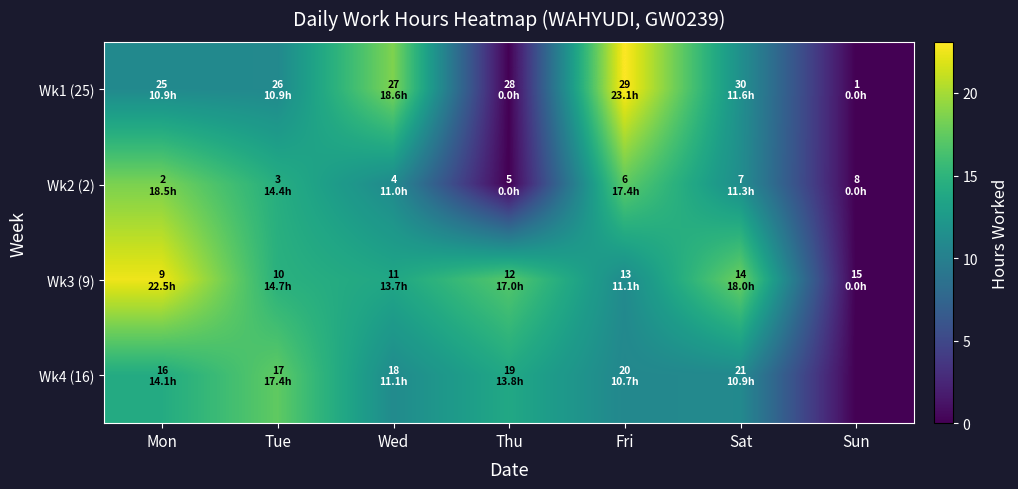

Reading right to left, transcribe all the data shown in this chart.

Wk1 (25): Sun=0.0	Sat=11.6	Fri=23.1	Thu=0.0	Wed=18.6	Tue=10.9	Mon=10.9
Wk2 (2): Sun=0.0	Sat=11.3	Fri=17.4	Thu=0.0	Wed=11.0	Tue=14.4	Mon=18.5
Wk3 (9): Sun=0.0	Sat=18.0	Fri=11.1	Thu=17.0	Wed=13.7	Tue=14.7	Mon=22.5
Wk4 (16): Sun=0.0	Sat=10.9	Fri=10.7	Thu=13.8	Wed=11.1	Tue=17.4	Mon=14.1